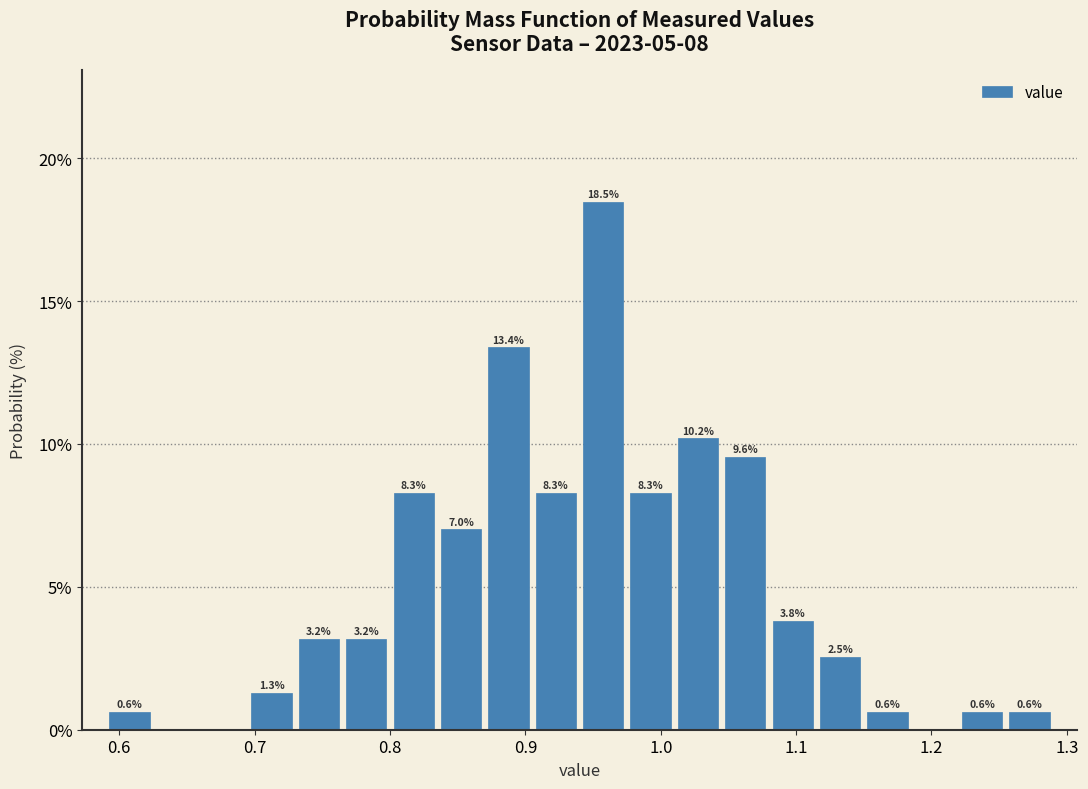

Read against the x-axis, roughly where is the centre of the tallest bar?

0.96